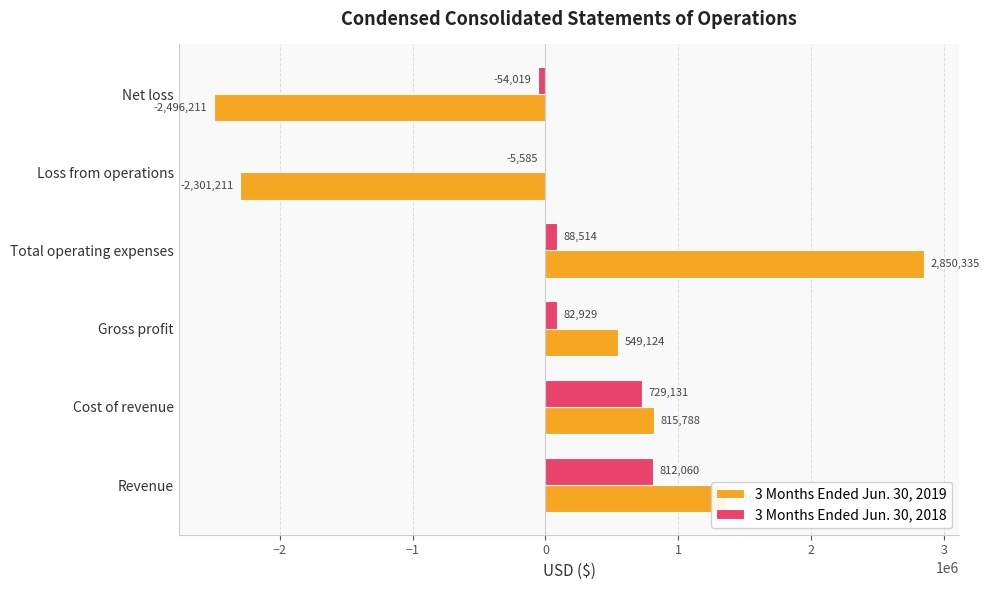

The 3 Months Ended Jun. 30, 2019 series shows 1364912 at Revenue. True or false?

True